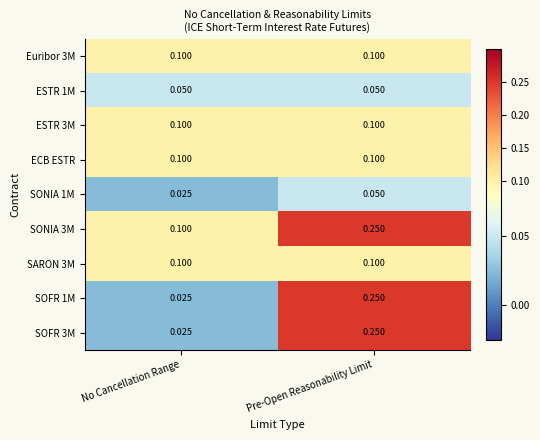

Which series has the largest total across all categories?

SONIA 3M